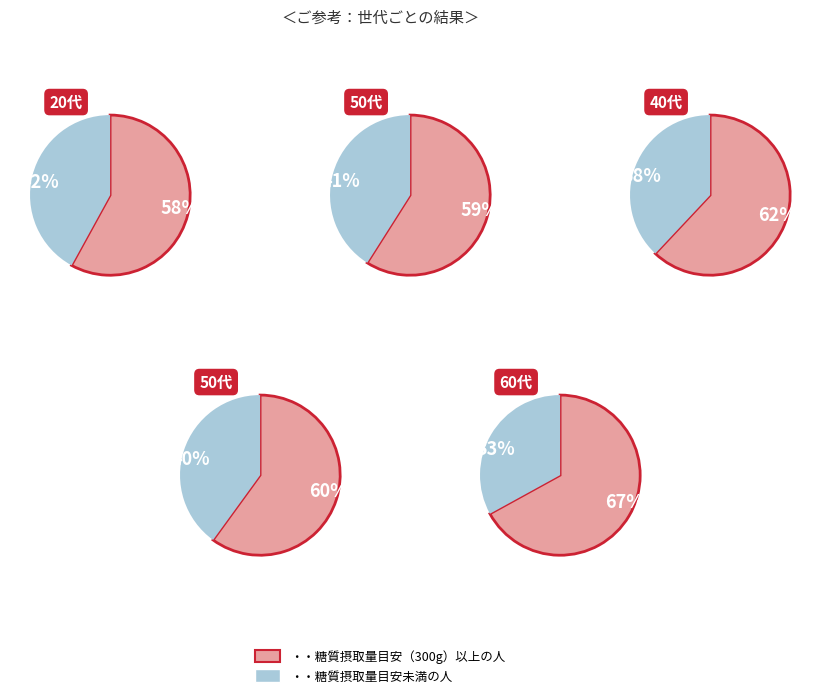

Is there any slice that represents more than half of the pie?

Yes